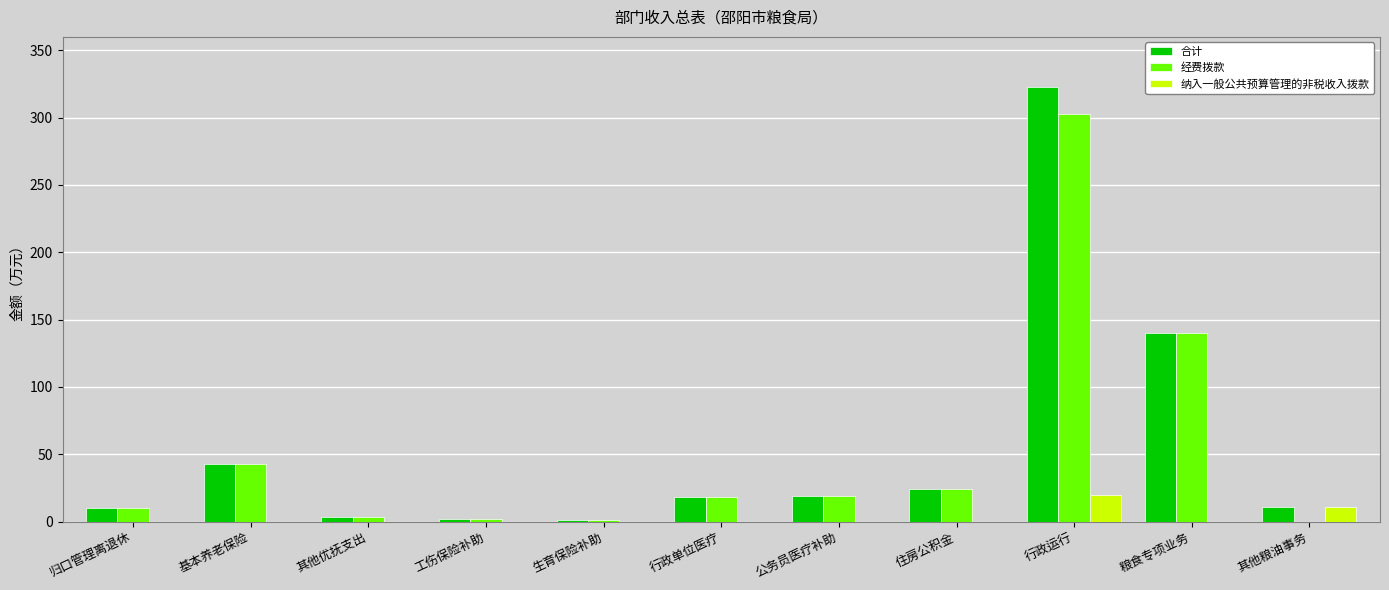

What is the highest value of the 合计 series?

322.4